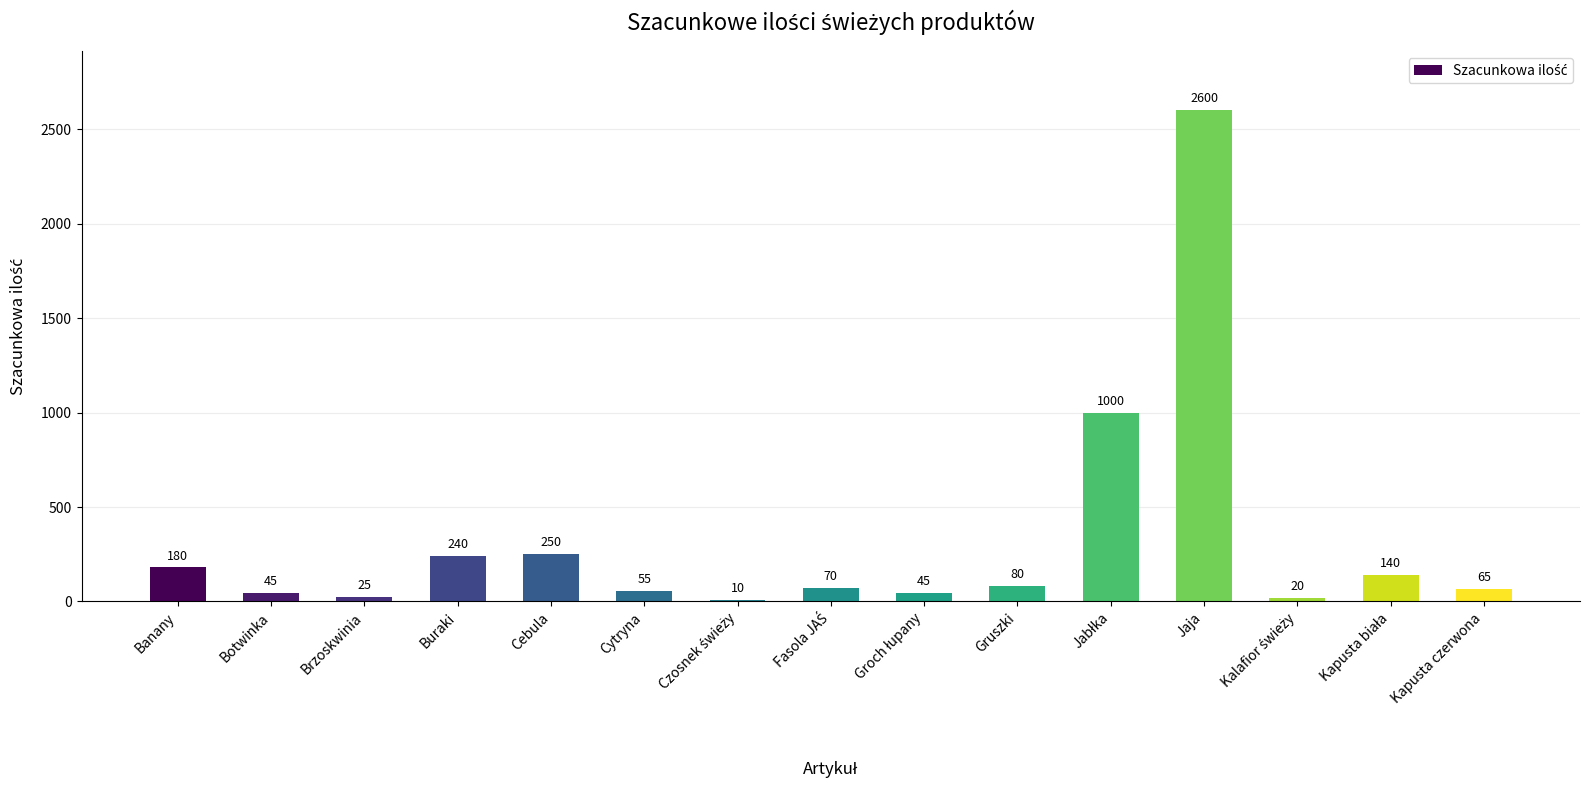

Between Jaja and Cytryna, which is larger?

Jaja